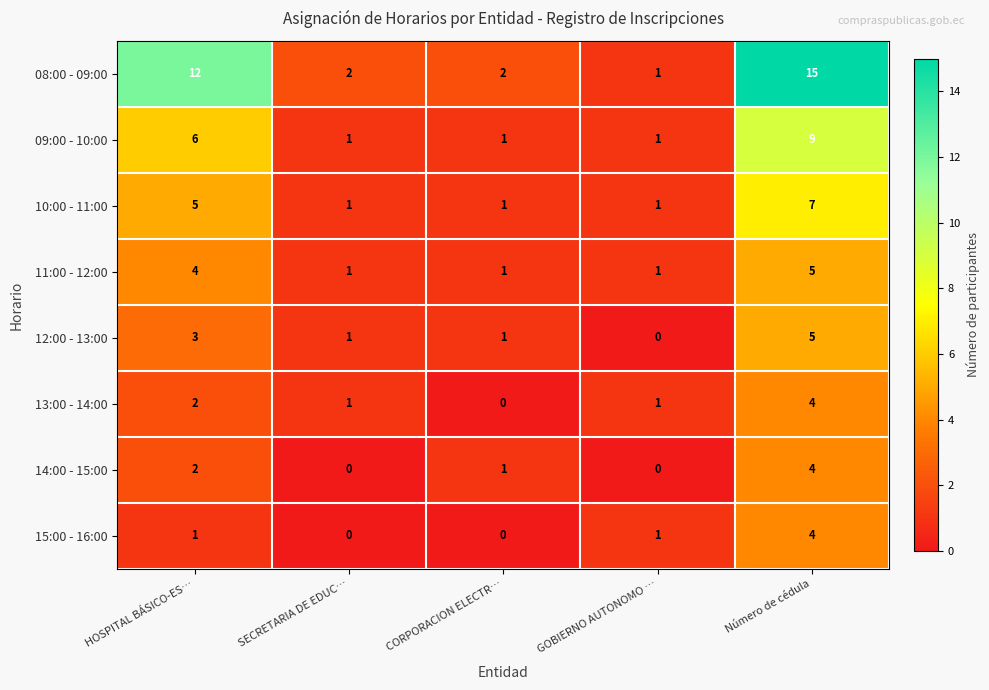

At which label is 13:00 - 14:00 closest to 2?

HOSPITAL BÁSICO-ES…